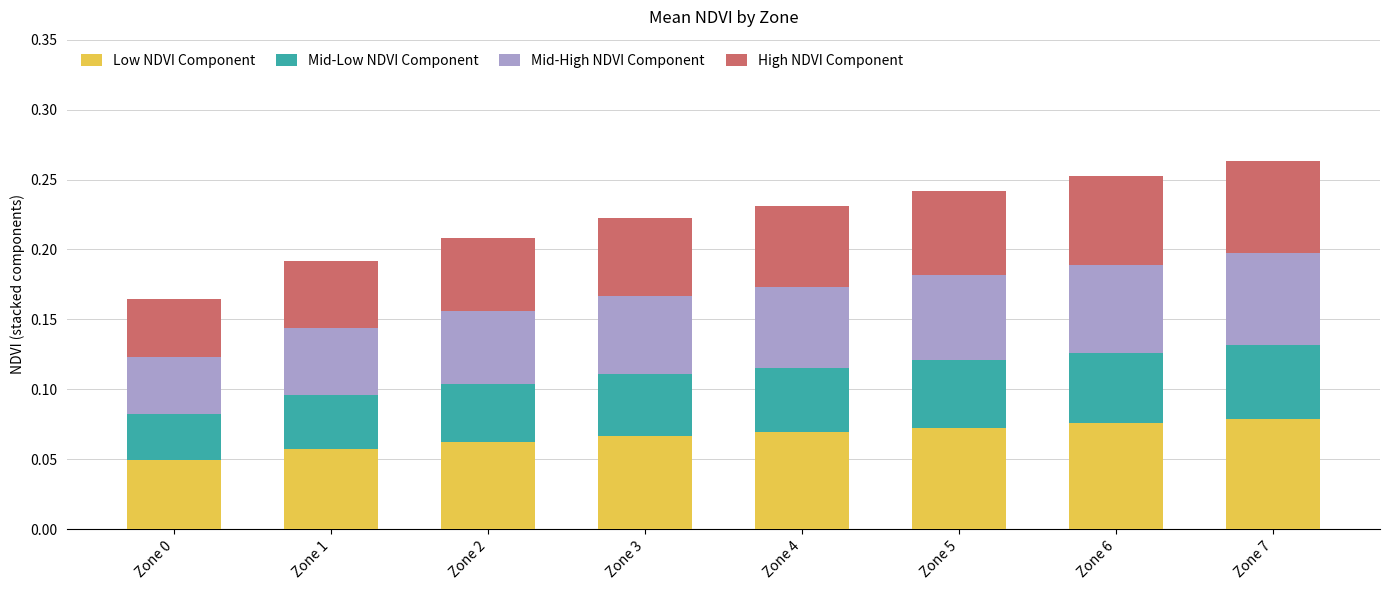

What is the total value across all series at Zone 6?

0.3